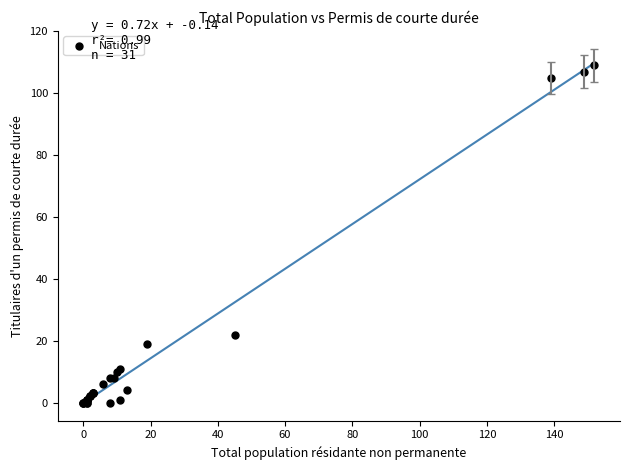

What Y value in the scatter plot is closest to 54?

22